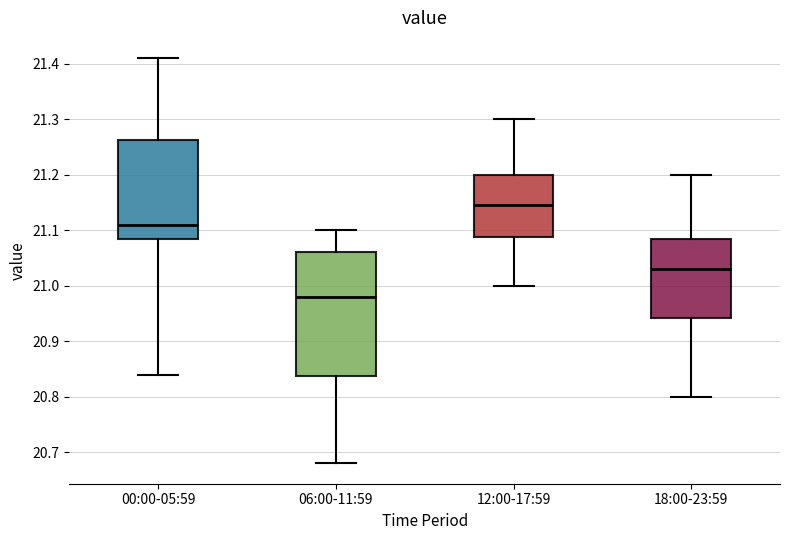

Where does the upper whisker of the box for 18:00-23:59 end on the y-axis? The values are not printed on the chart, so give them approximately, as read against the axis.

21.20